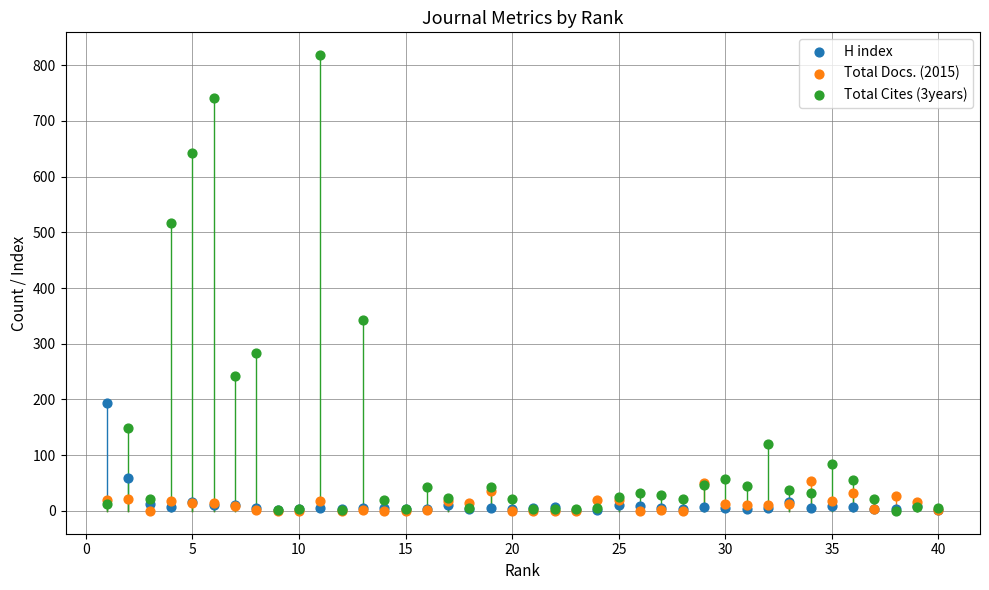

What are all the series names shown in the legend?

H index, Total Docs. (2015), Total Cites (3years)